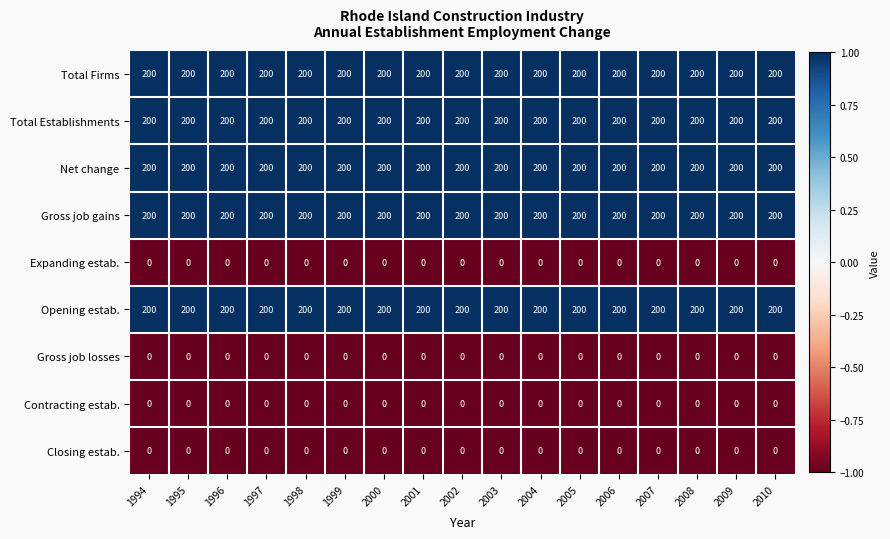

What is the sum of the Opening estab. values at 2008 and 2000?

400